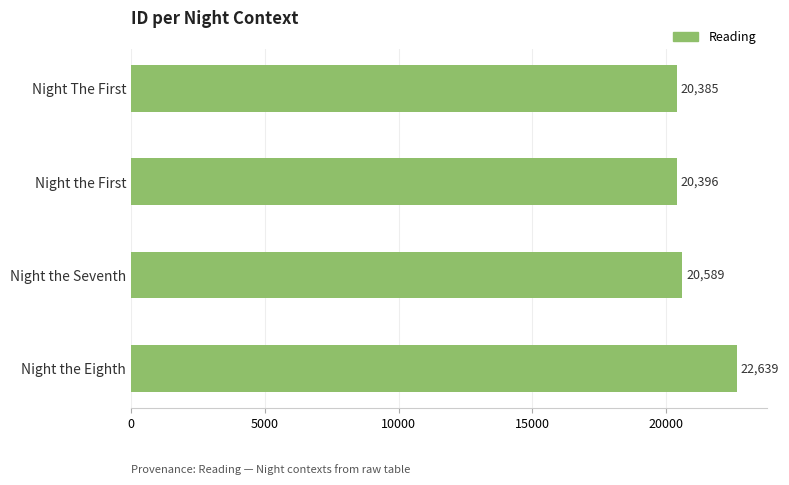

List the labels in order of value, smallest first.

Night The First, Night the First, Night the Seventh, Night the Eighth